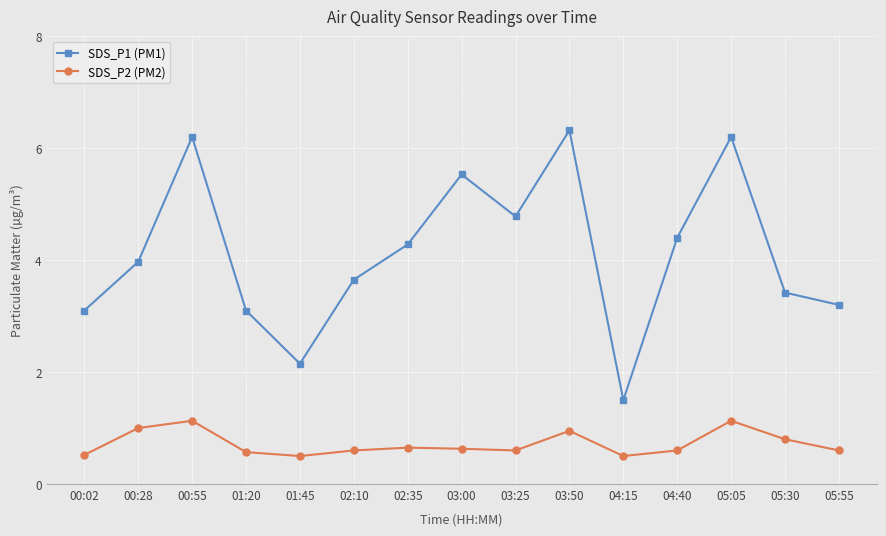

At how many categories does at least one series exceed 3?

13